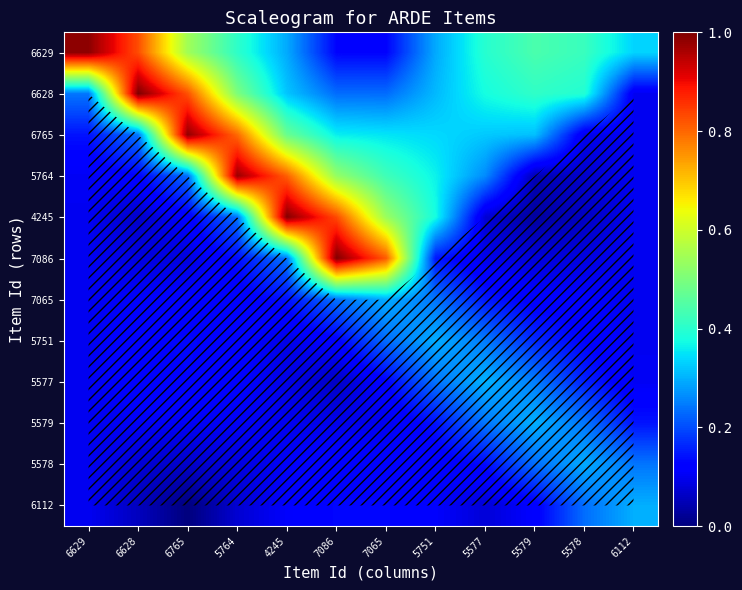

How many 6112 values are between 0 and 1?

12